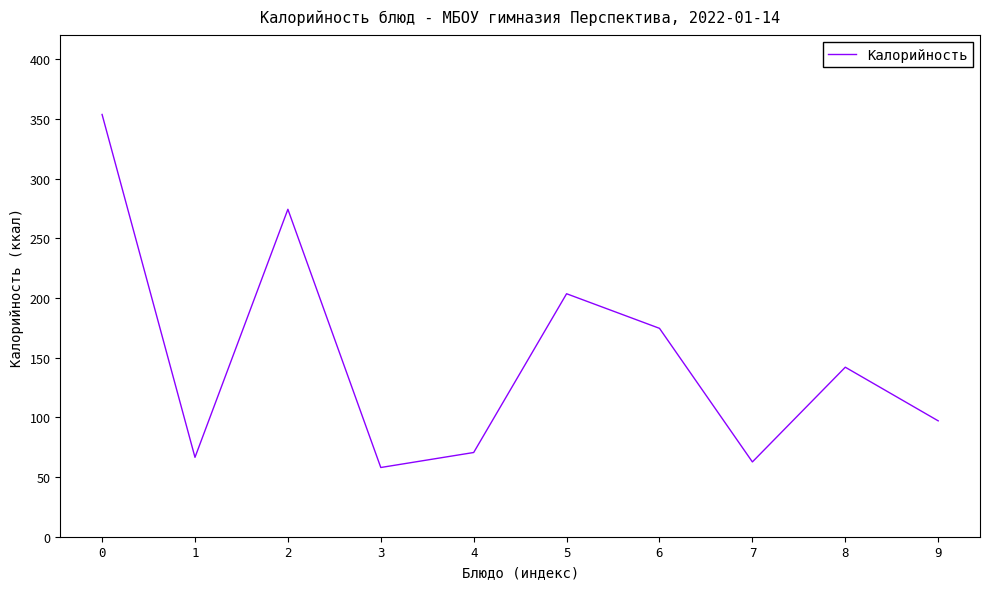

True or false: the data shows 70.6 at 4.

True